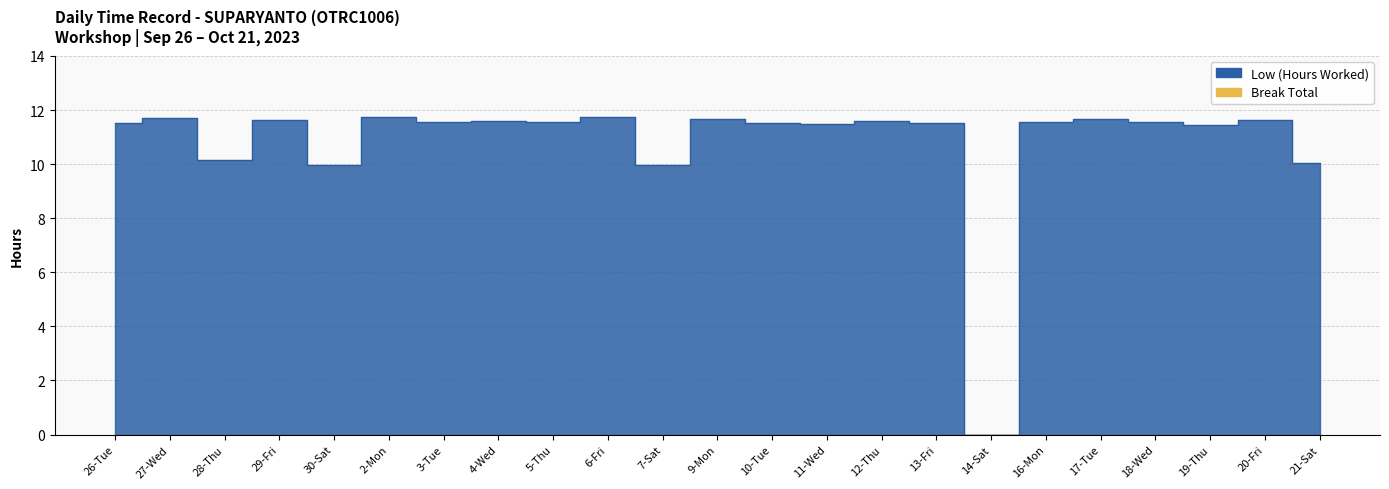

Which label corresponds to the largest value in the chart?

2-Mon